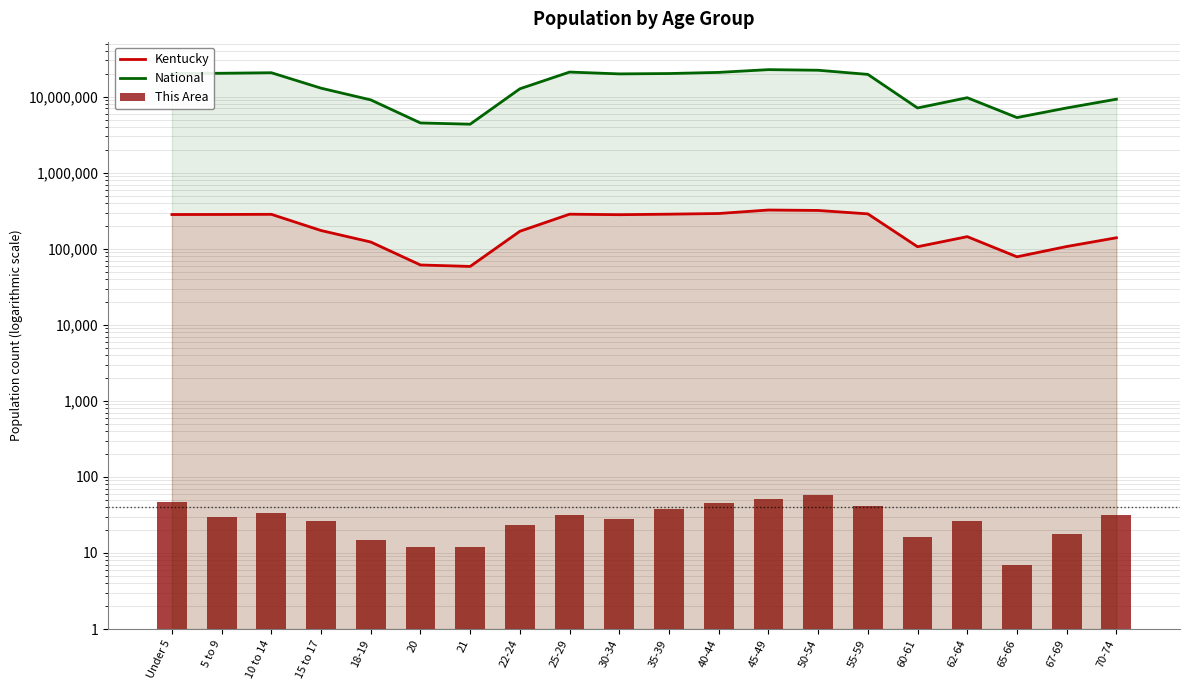

How many values in the Kentucky series exceed 280920?

9